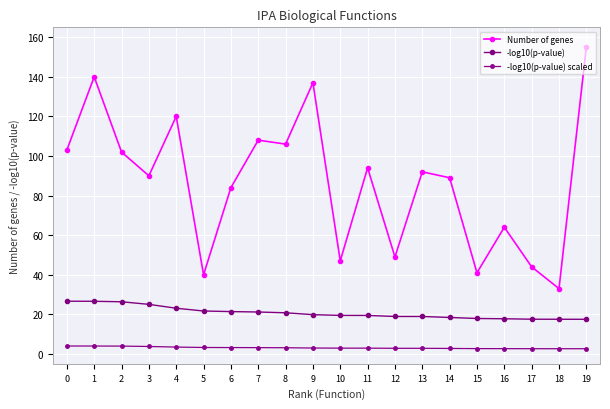

What is the difference between the maximum and minimum values in the -log10(p-value) series?

9.1